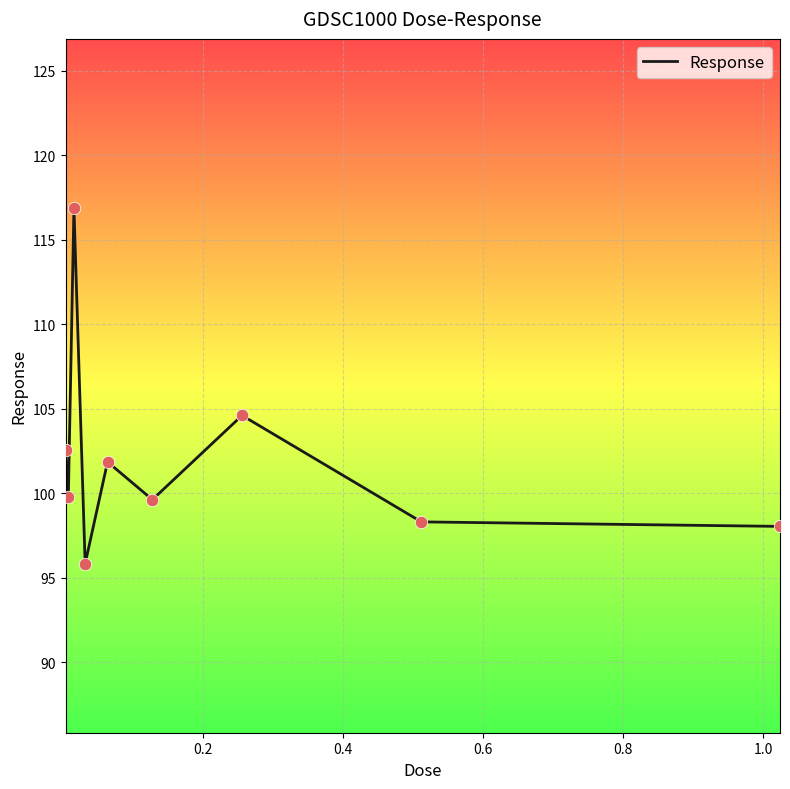

What is the greatest value displayed?

116.9